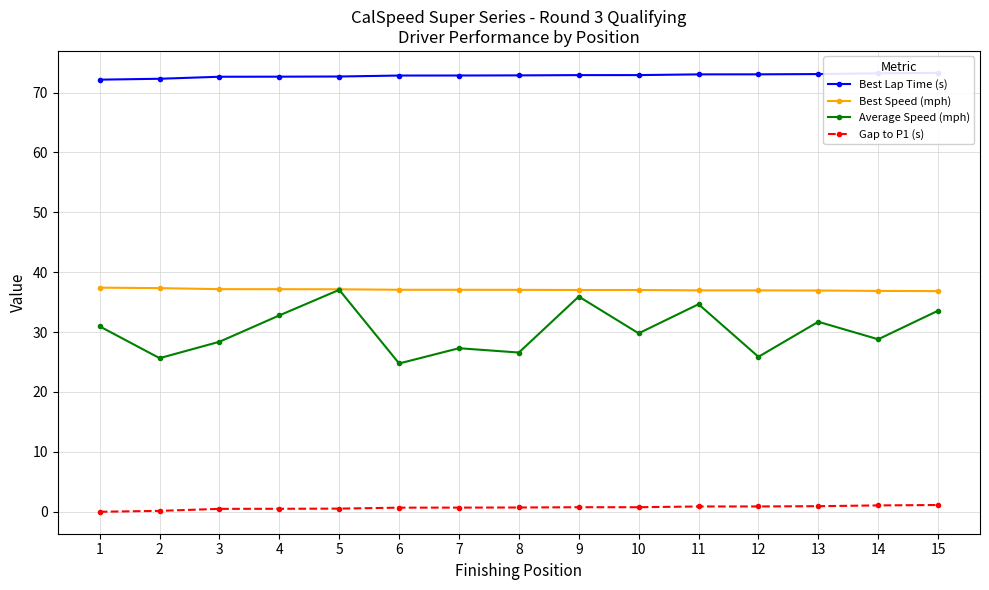

True or false: Average Speed (mph) has a value of 49.1 at 15.

False